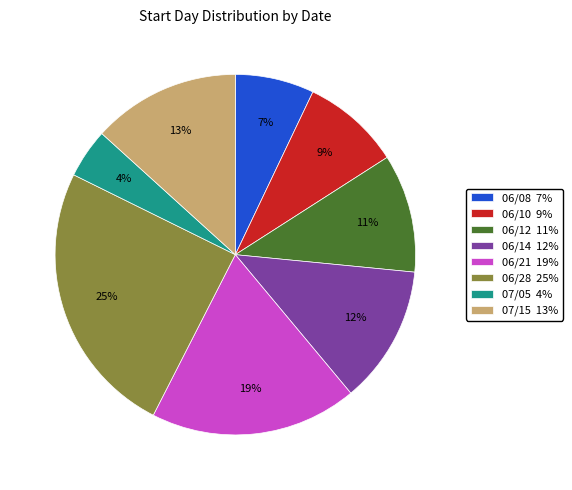

Do 06/12 and 06/21 together represent more than half of the pie?

No